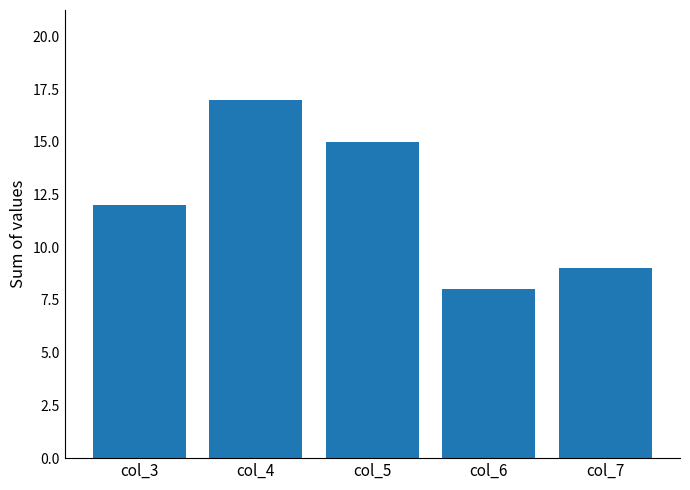

Reading right to left, list all the values displayed in this chart.

9	8	15	17	12